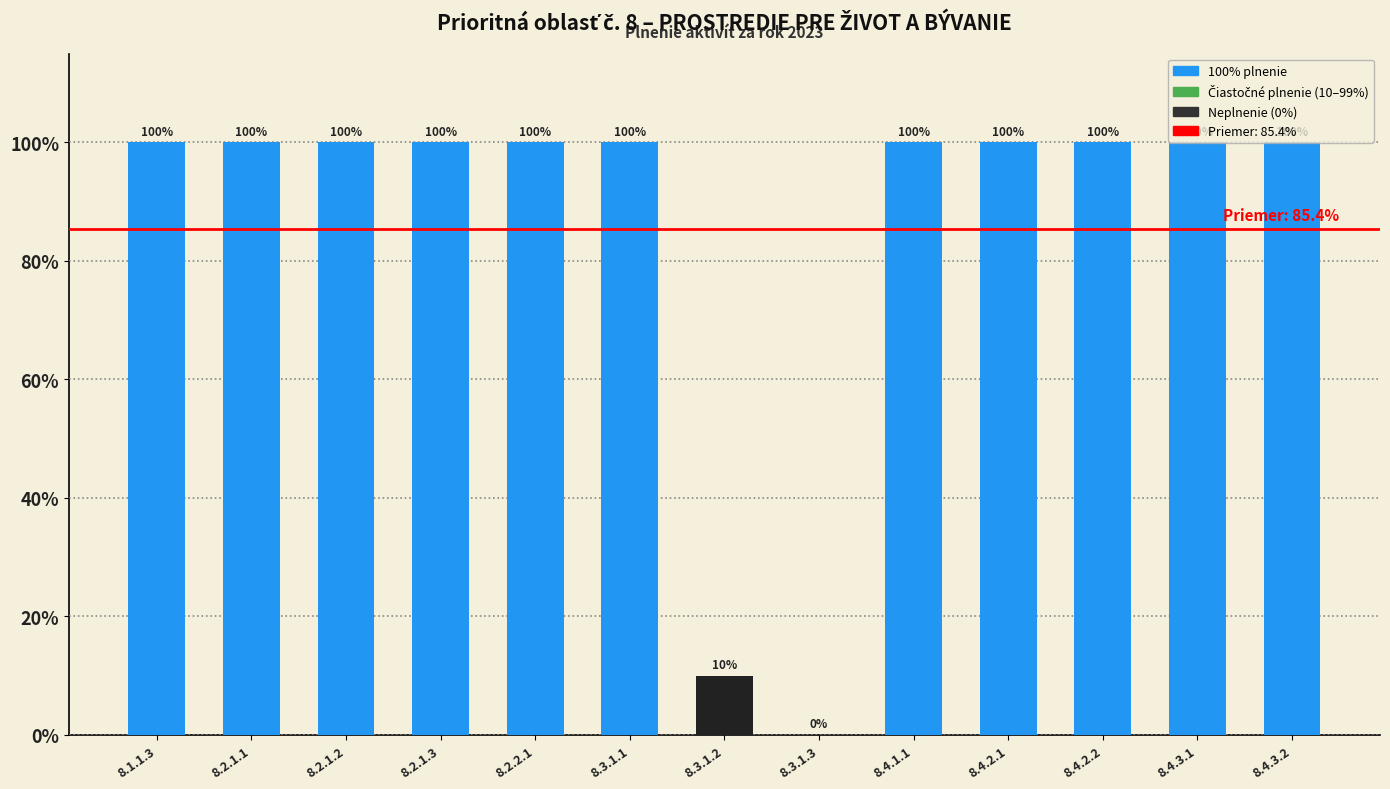

What is the sum of all values?

1110